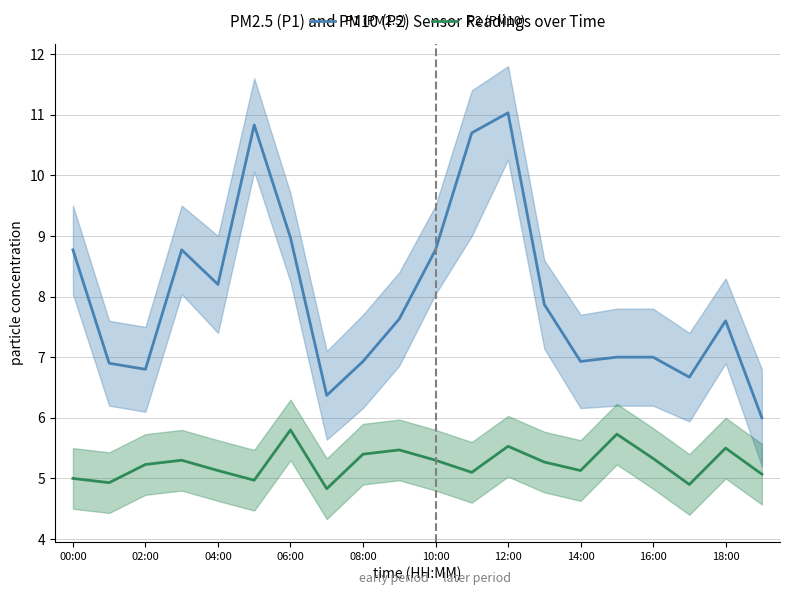

Which category has the lowest value in the P1 (PM2.5) series?

19